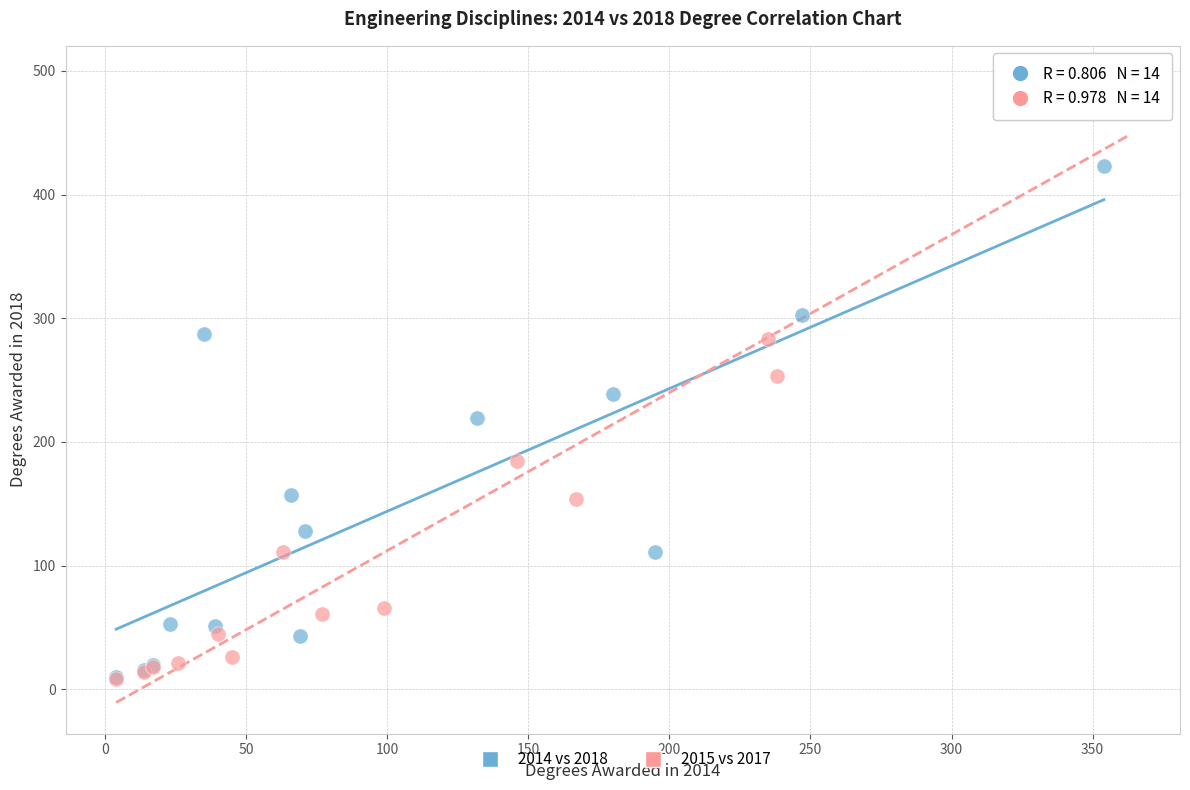

Which series reaches the maximum Y coordinate?

2015 vs 2017